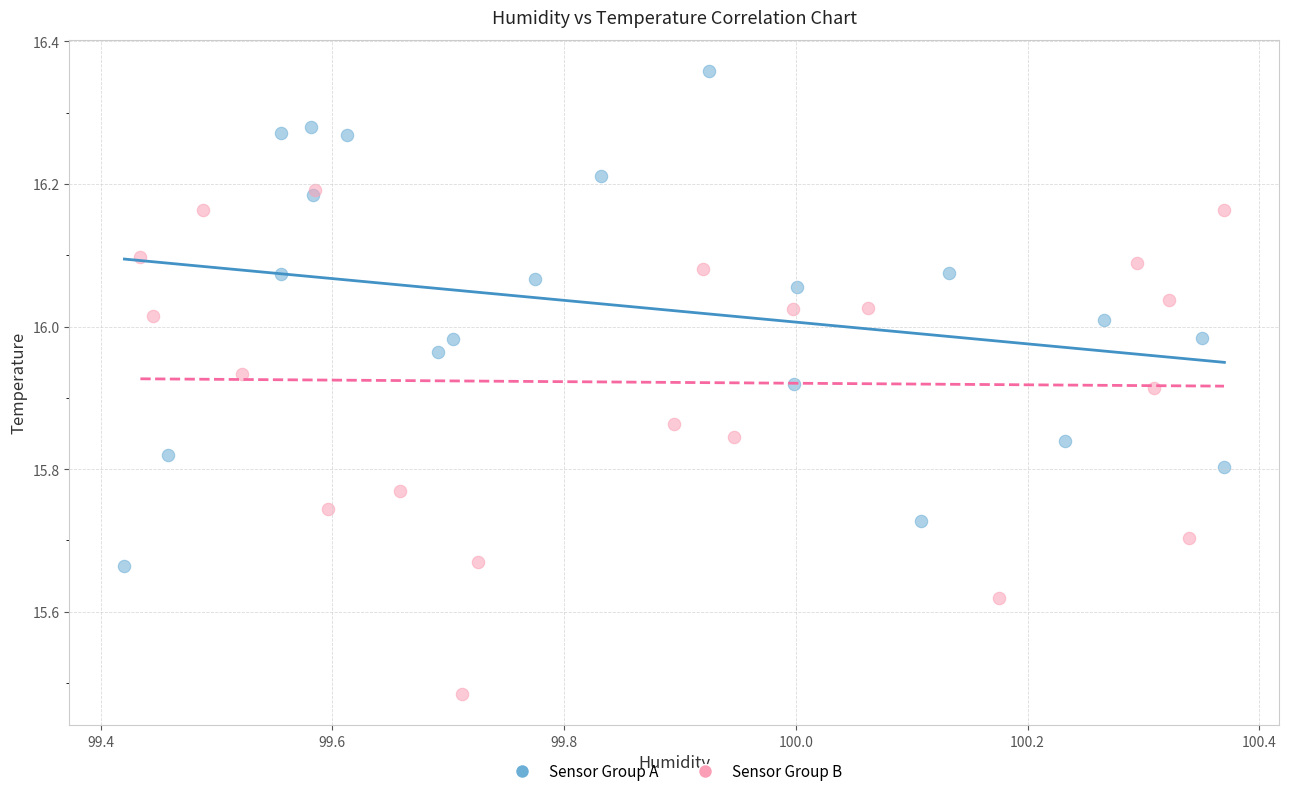

Which series reaches the minimum Y coordinate?

Sensor Group B